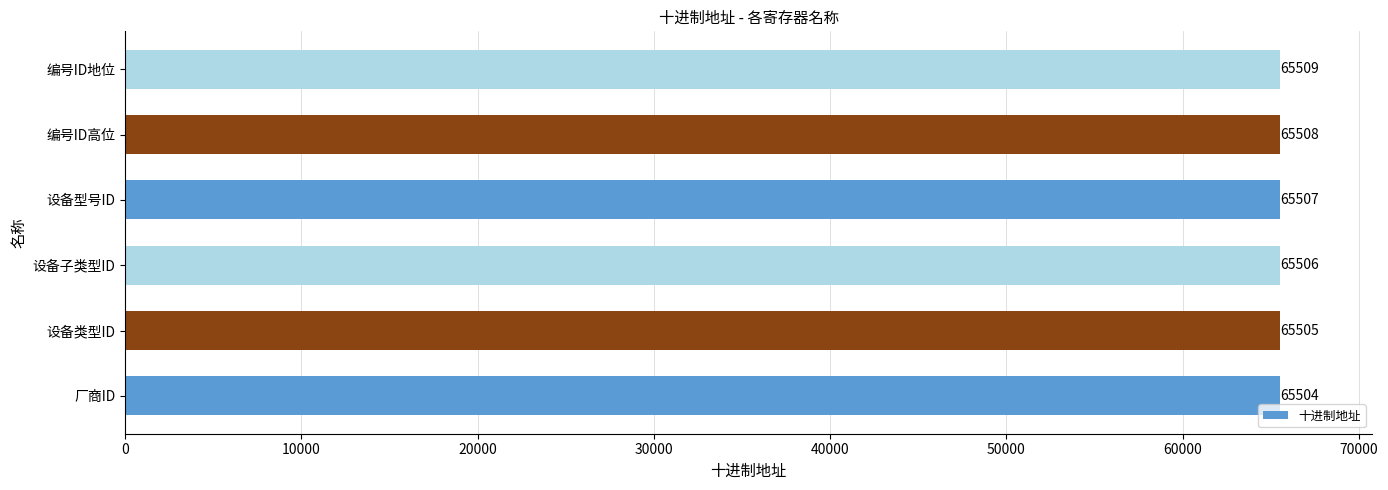

Rank the categories by value from highest to lowest.

编号ID地位, 编号ID高位, 设备型号ID, 设备子类型ID, 设备类型ID, 厂商ID